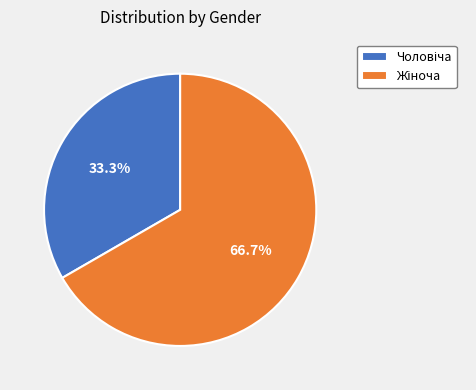

Does any single category account for the majority?

Yes